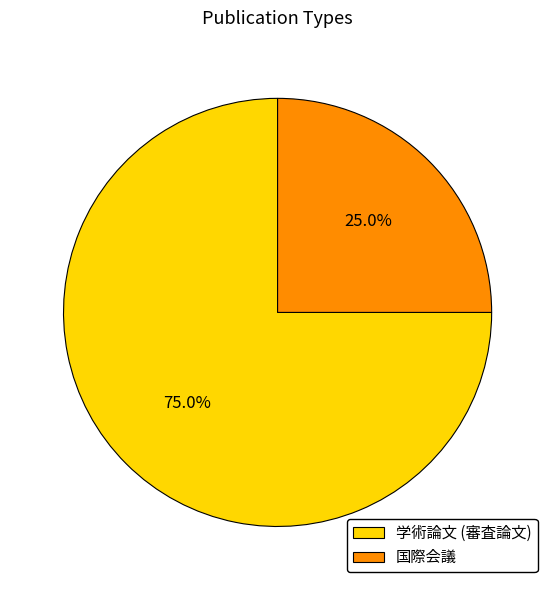

True or false: 国際会議 accounts for 35% of the total.

False